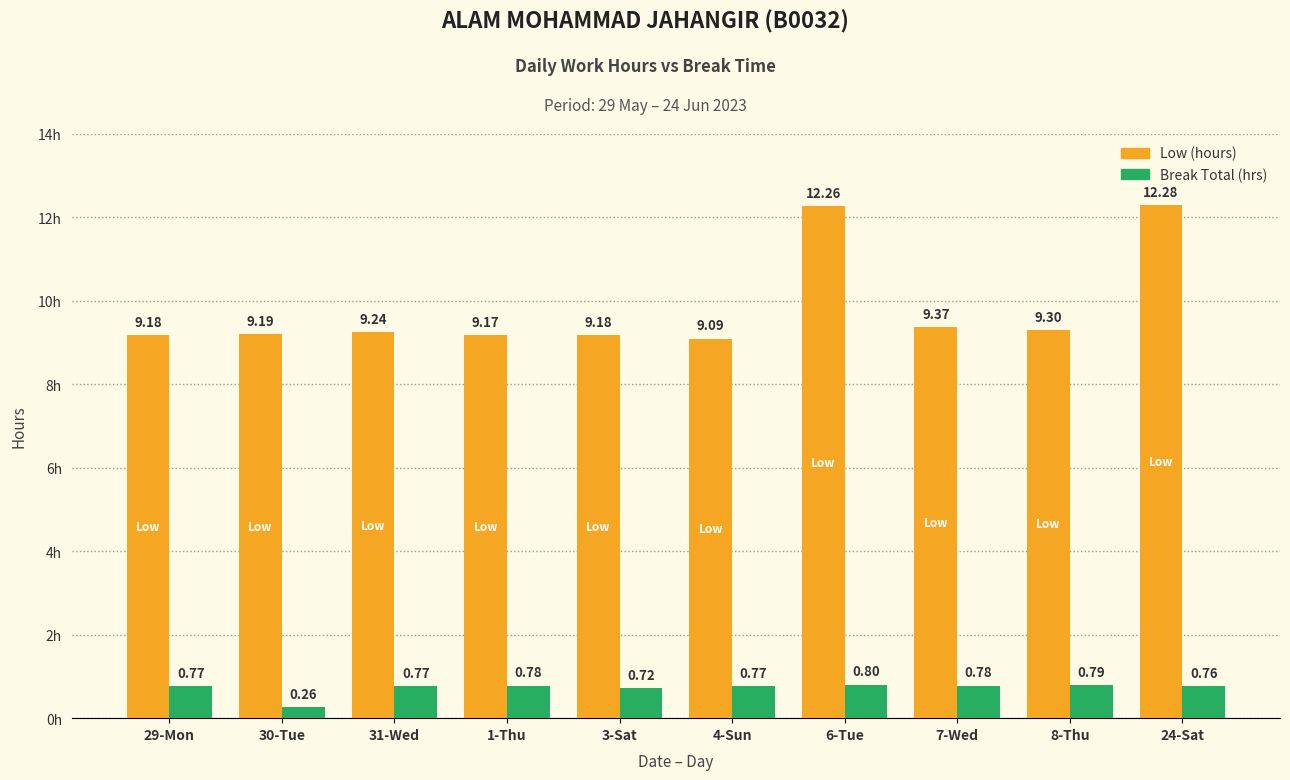

What is the value of the Break Total (hrs) bar at the 8th from the left?

0.8